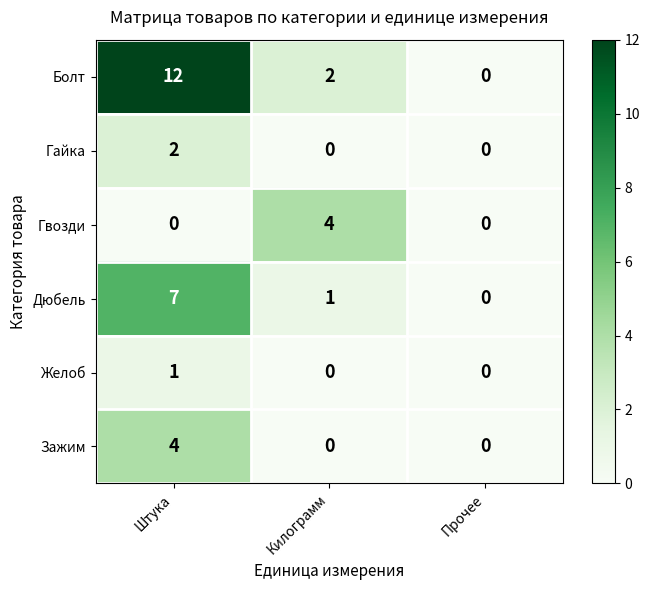

Which series has the largest range (max minus min)?

Болт